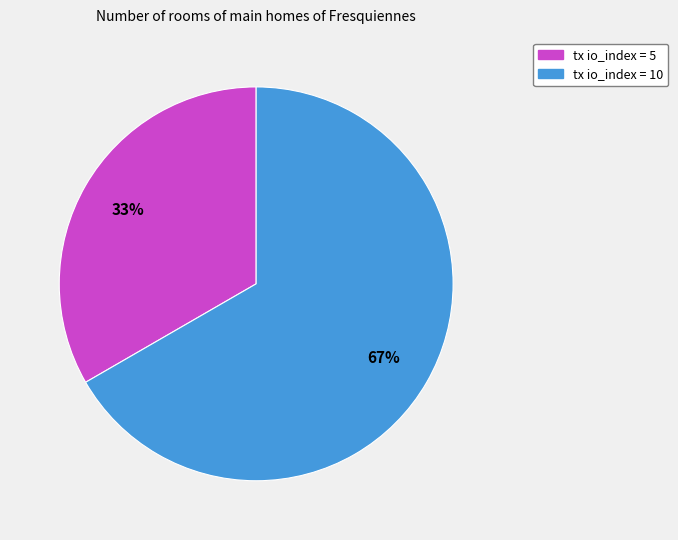

To the nearest percent, what portion does tx io_index = 5 represent?

33%